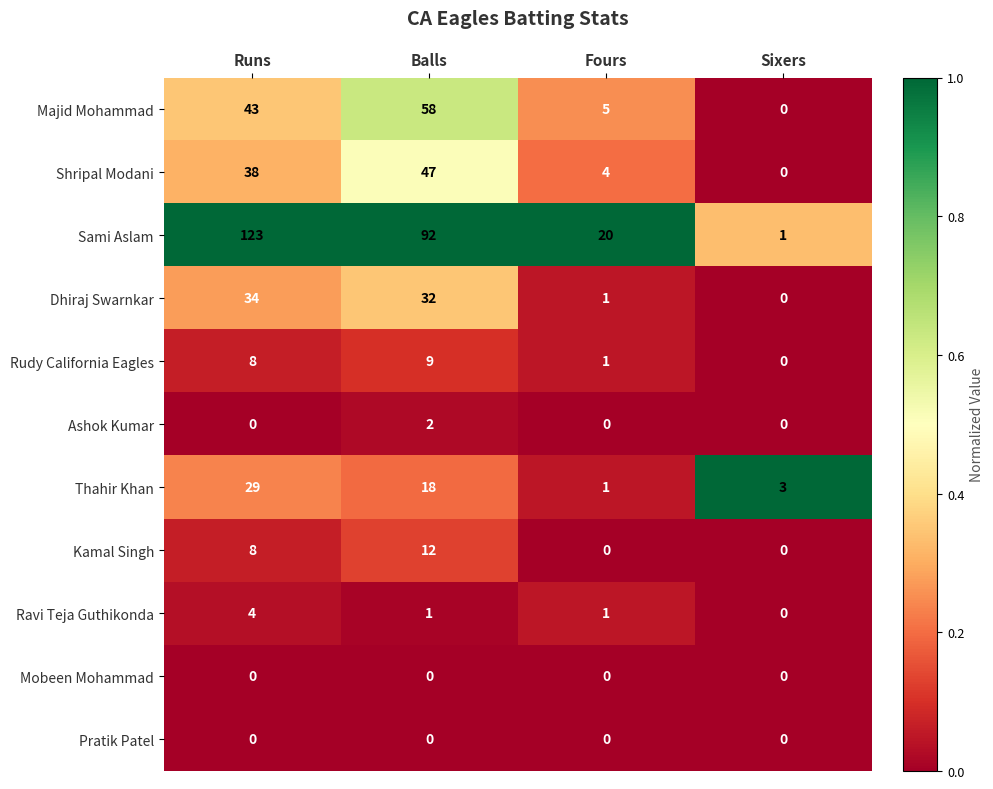

How many categories are shown in the chart?

4